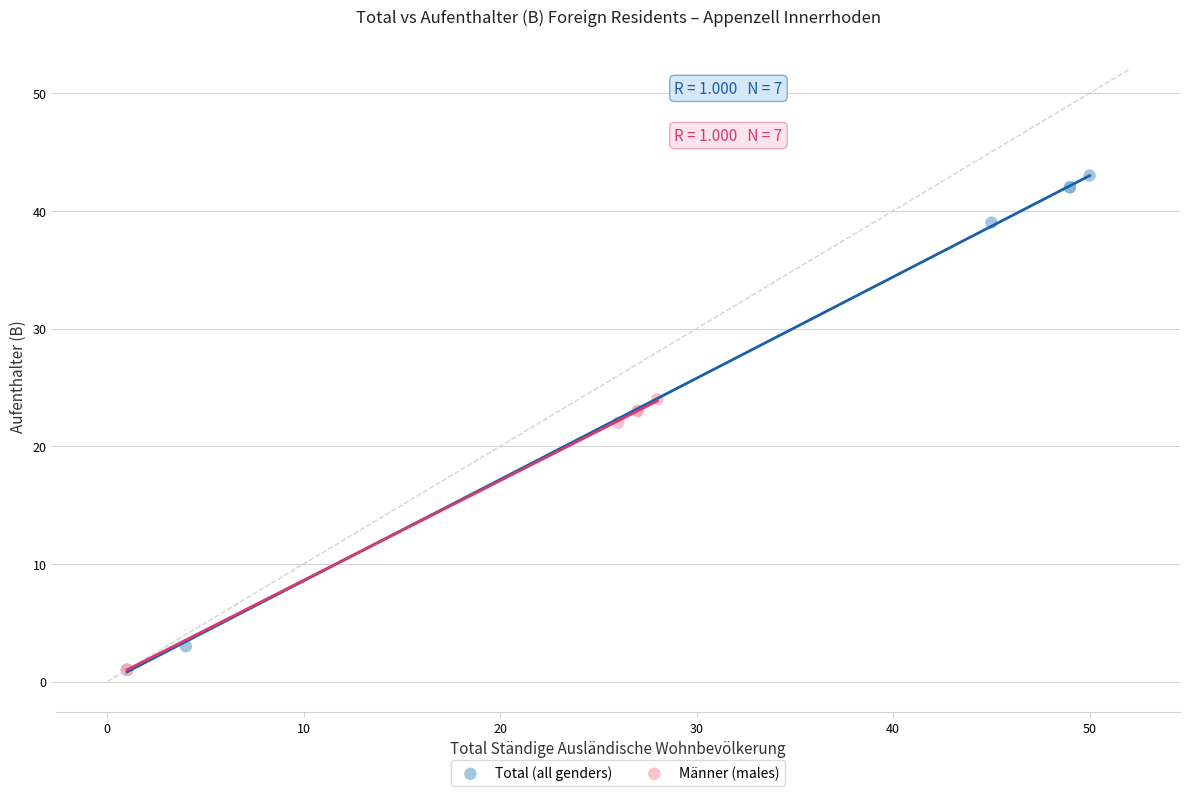

What are all the series names shown in the legend?

Total (all genders), Männer (males)